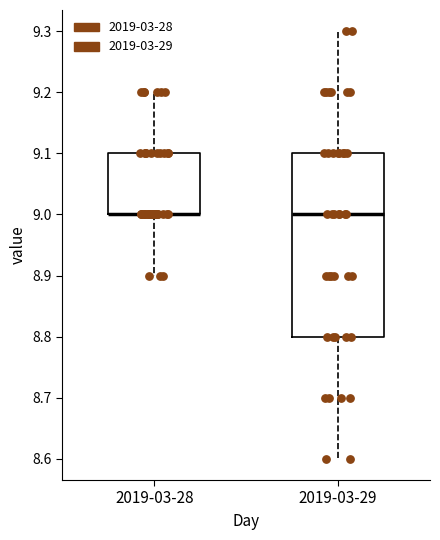

Which box is the tallest, from its lower edge to its upper edge?

2019-03-29